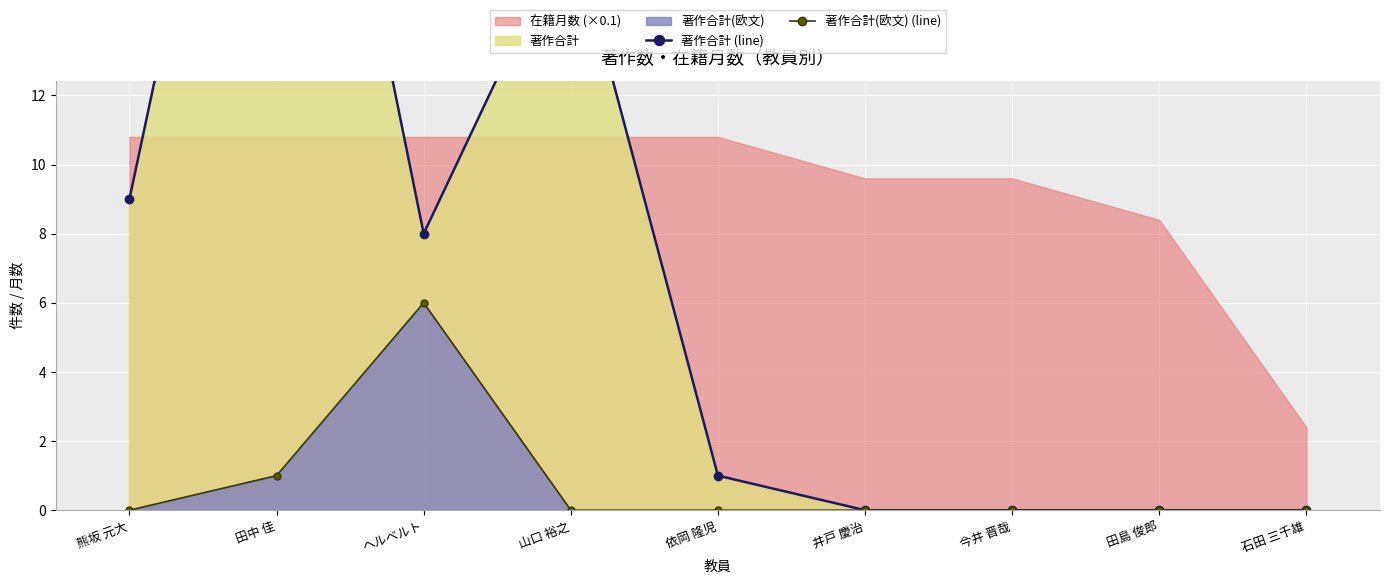

What is the difference between the maximum and minimum values in the 著作合計 (line) series?

29